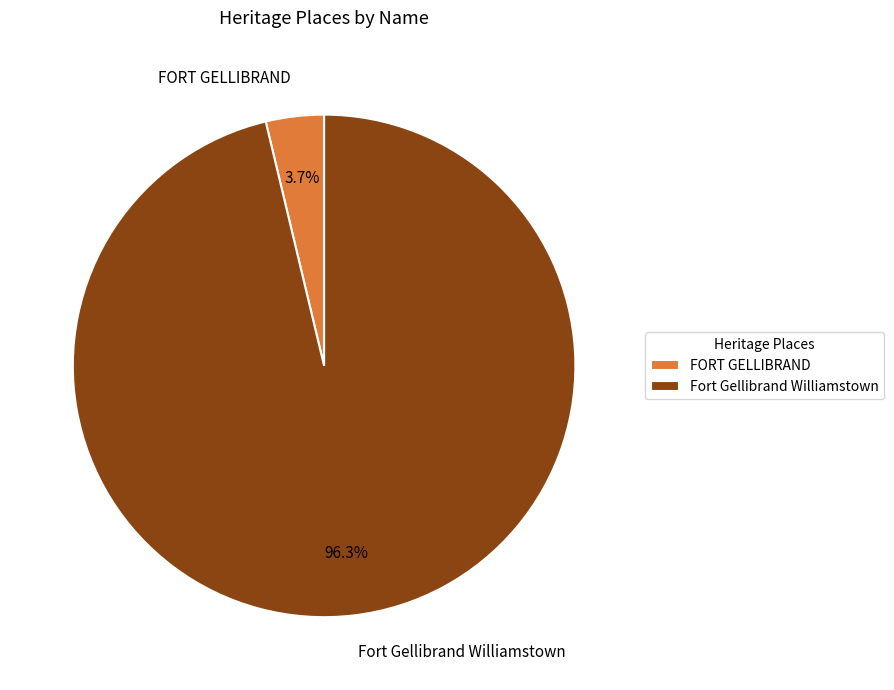

Rank the categories by value from highest to lowest.

Fort Gellibrand Williamstown, FORT GELLIBRAND